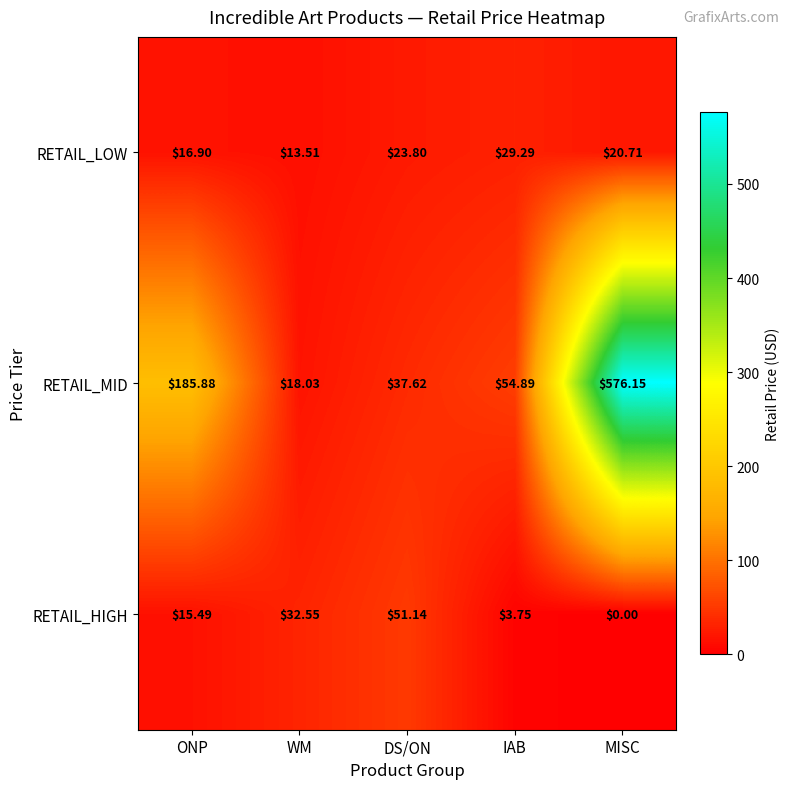

List the series in order of their peak value, lowest first.

RETAIL_LOW, RETAIL_HIGH, RETAIL_MID